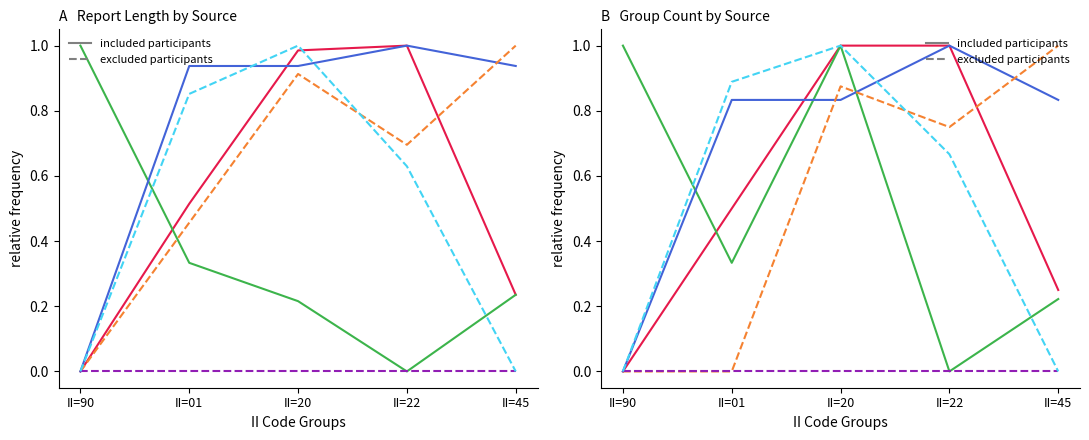

What is the label of the 2nd point from the right?

II=22